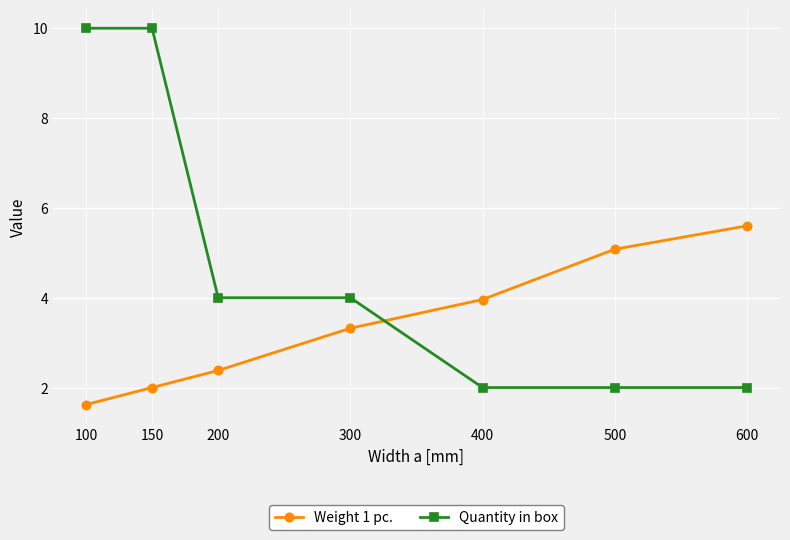

Reading left to right, list all the values displayed in this chart.

Weight 1 pc.: 1.6	2.0	2.4	3.3	4.0	5.1	5.6
Quantity in box: 10.0	10.0	4.0	4.0	2.0	2.0	2.0